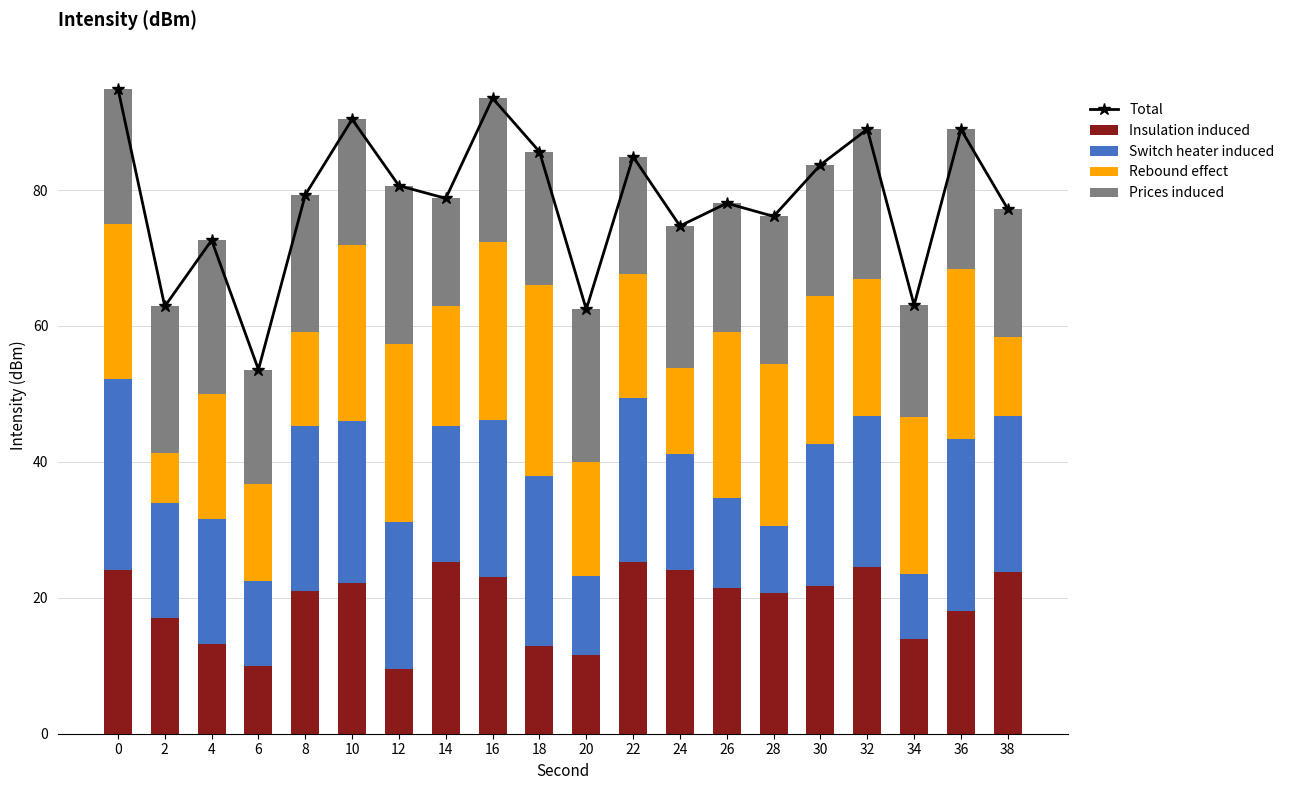

Is the value of Insulation induced at 22 greater than the value of Total at 8?

No